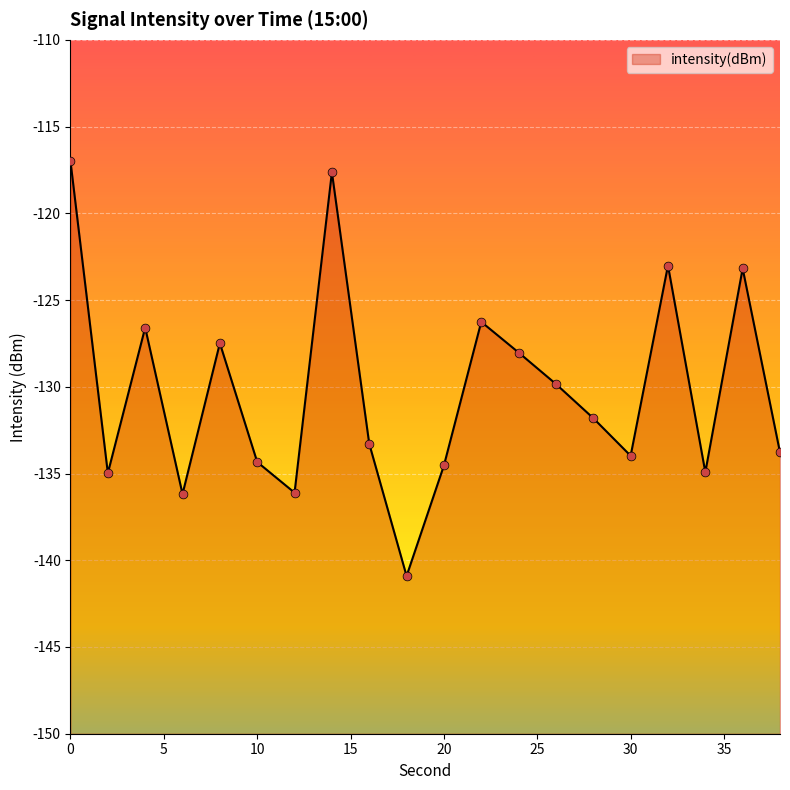

Between 36 and 14, which is larger?

14